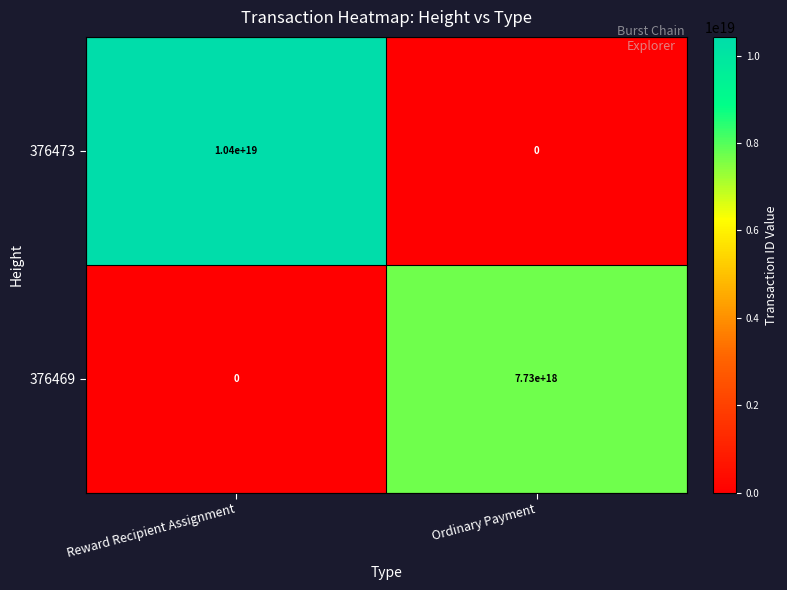

Where is 376473 nearest to the value 5200000000000000000?

Reward Recipient Assignment